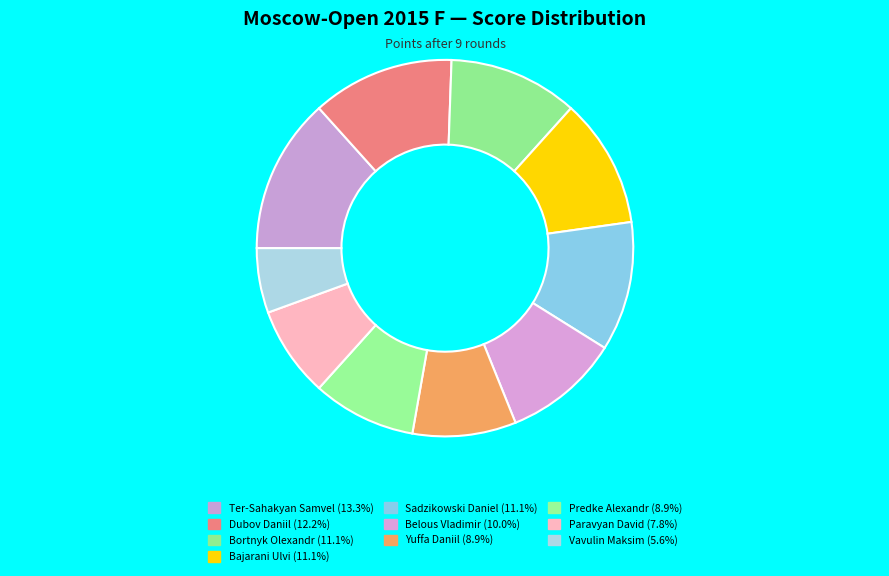

Count the number of slices in the pie.

10